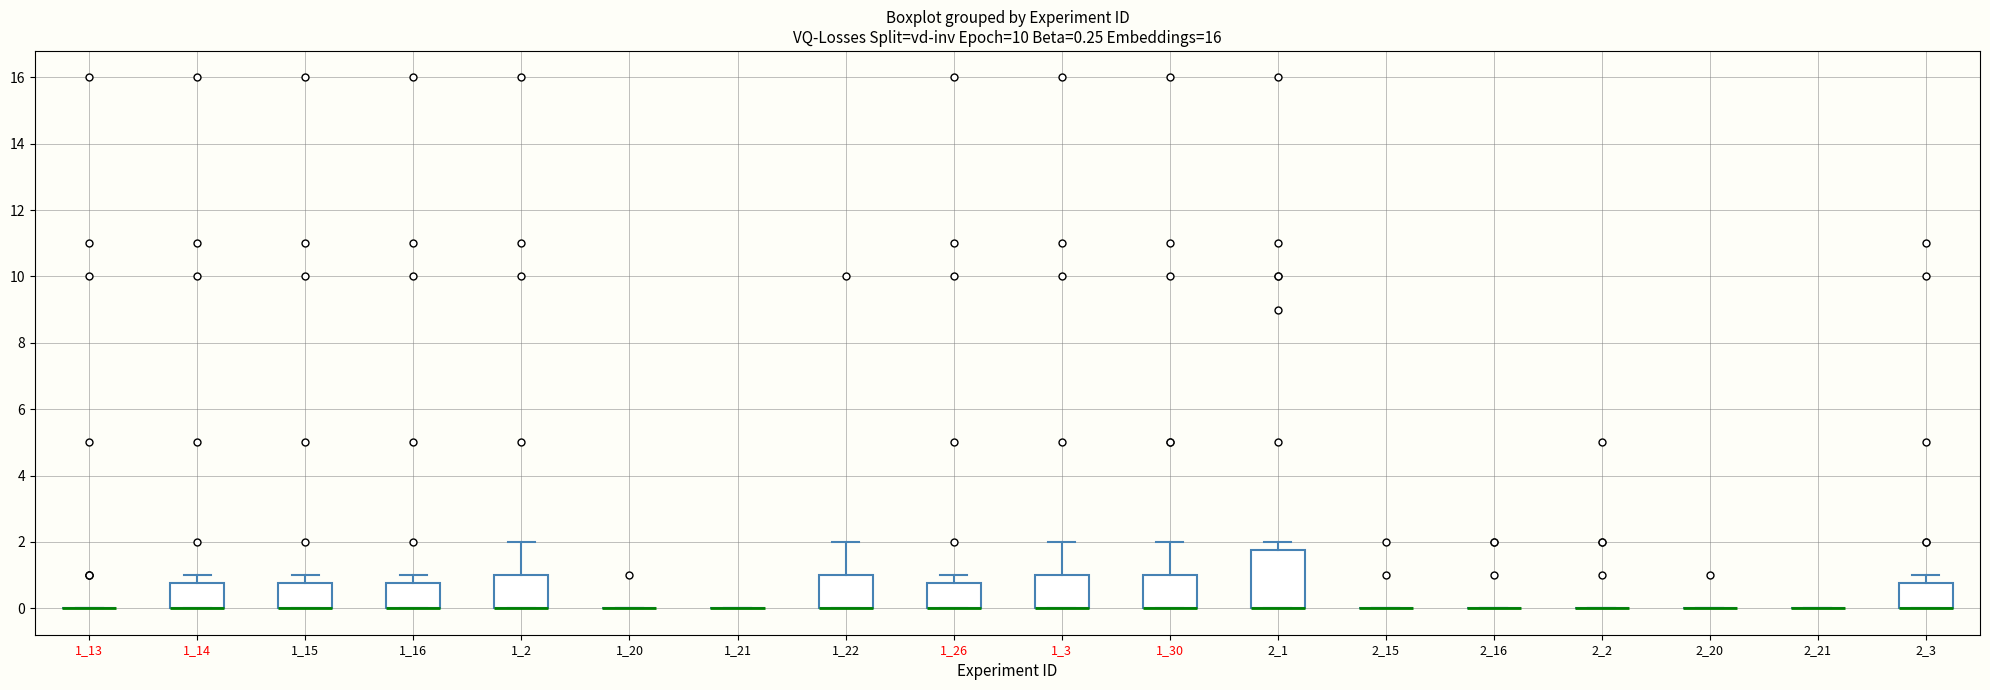

Comparing the boxes themselves (not the whiskers), which one is the tallest?

2_1